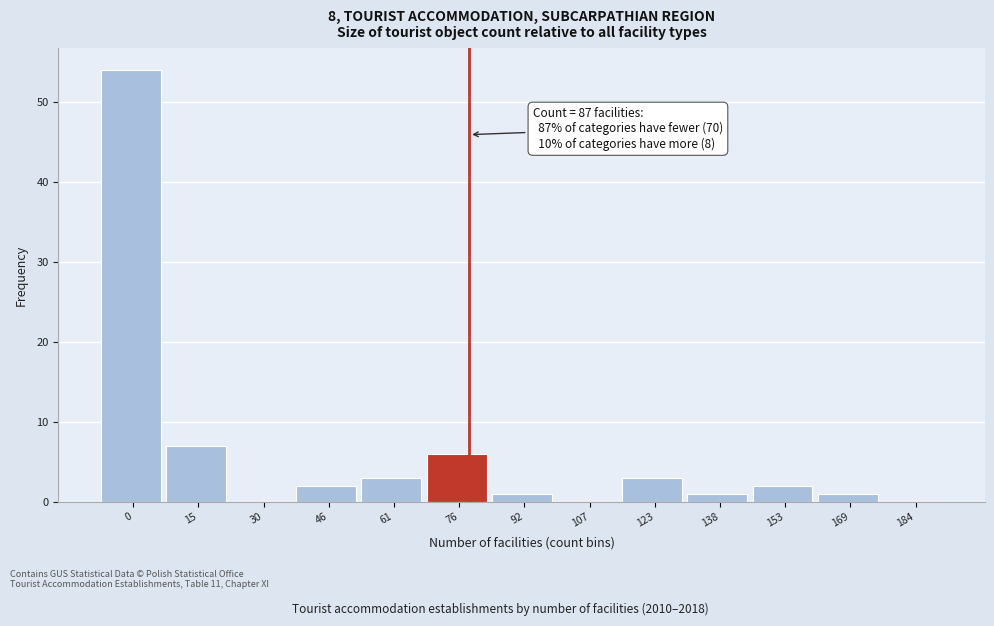

Reading left to right, what are all the values shown in this chart?

0=54	15=7	30=0	46=2	61=3	76=6	92=1	107=0	123=3	138=1	153=2	169=1	184=0